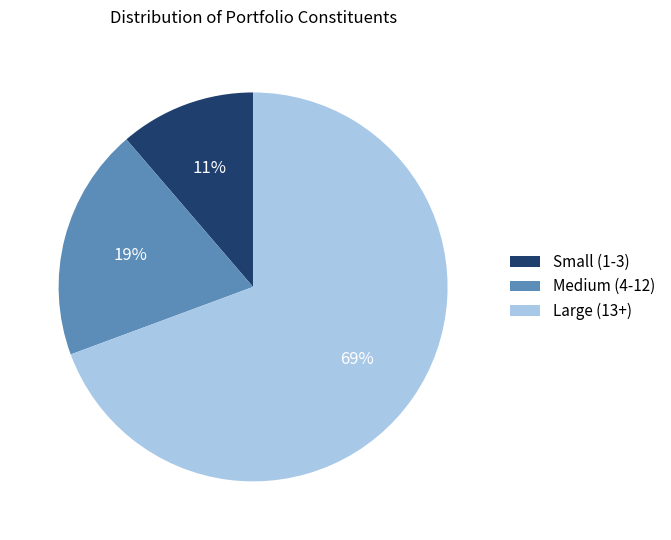

Does any single category account for the majority?

Yes